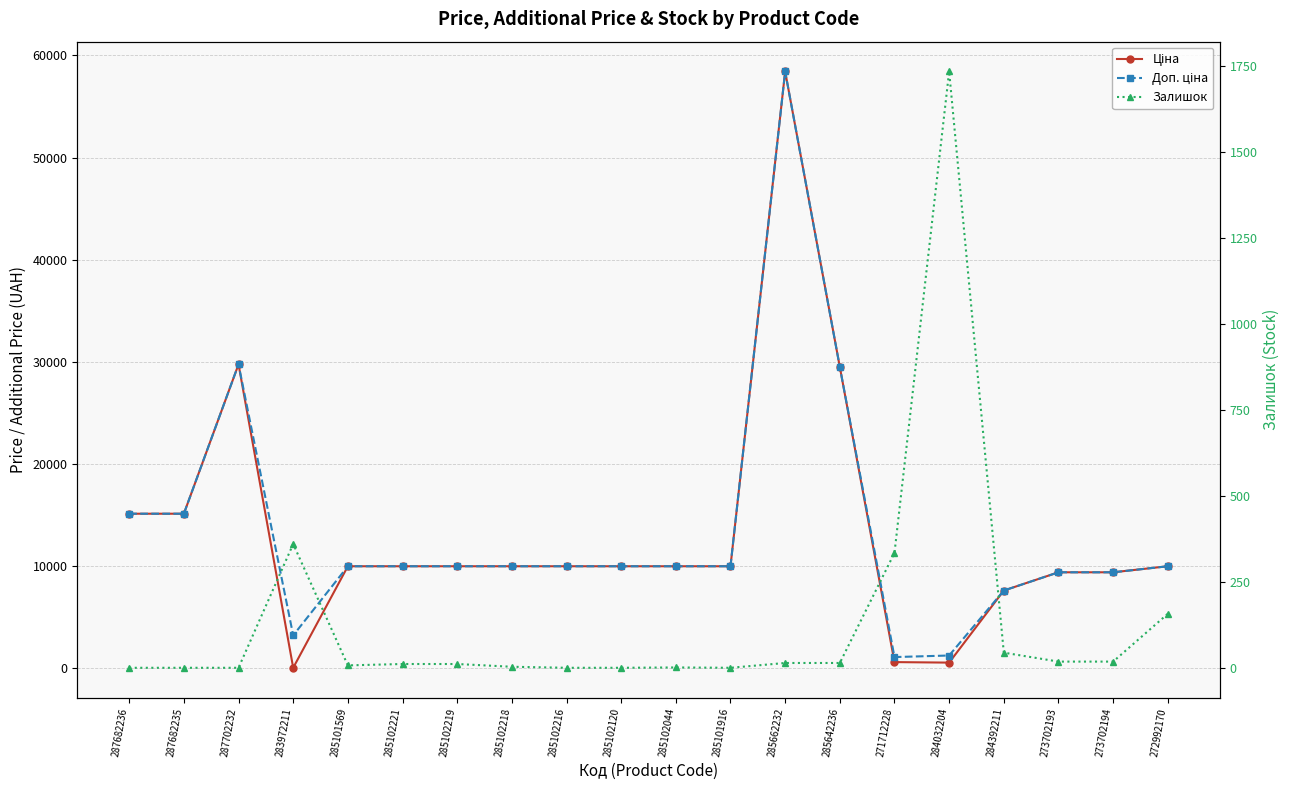

True or false: Ціна and Доп. ціна intersect in this chart.

False